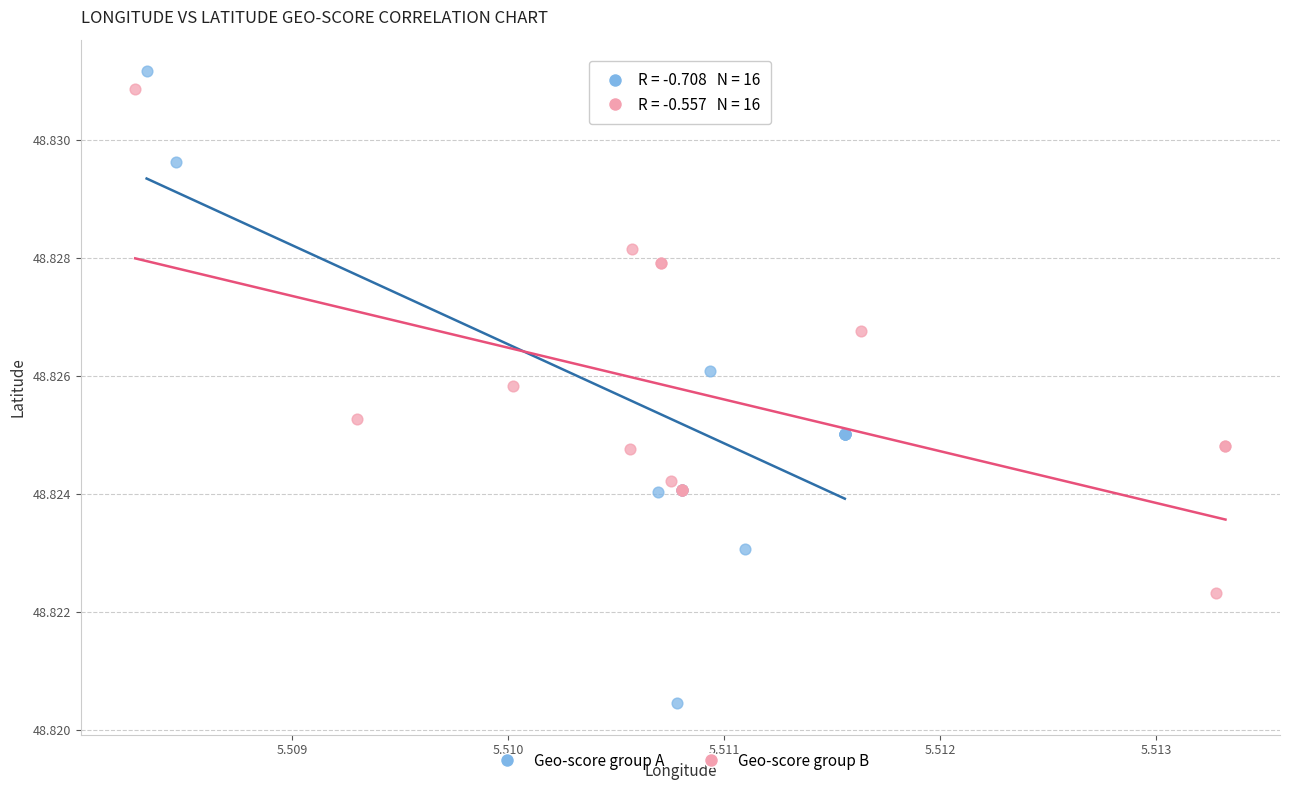

Which series contains the lowest Y value?

Geo-score group A